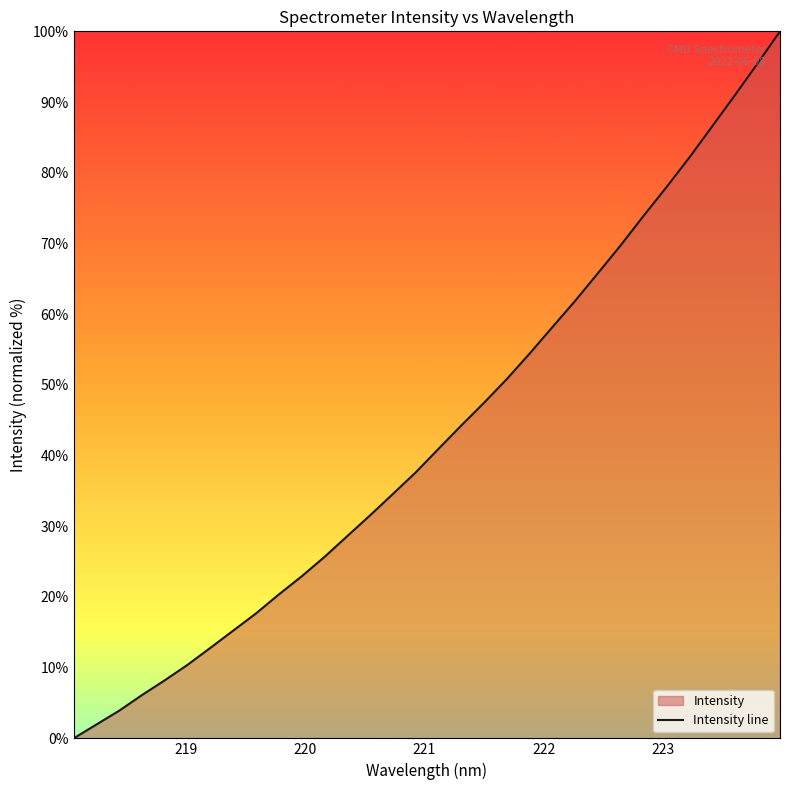

What is the greatest value displayed?

100.0